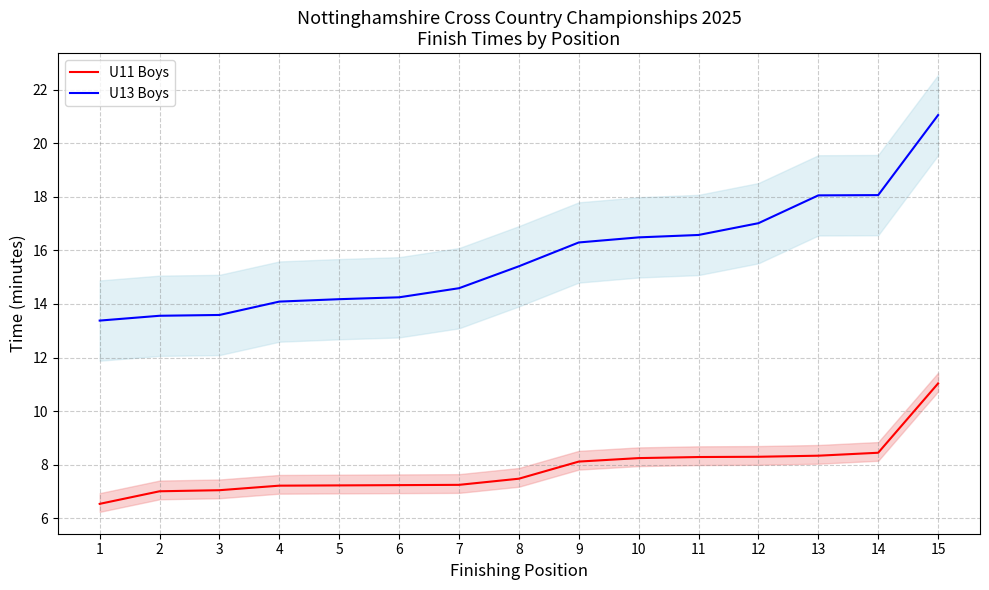

Read the U11 Boys value at 9.

8.1